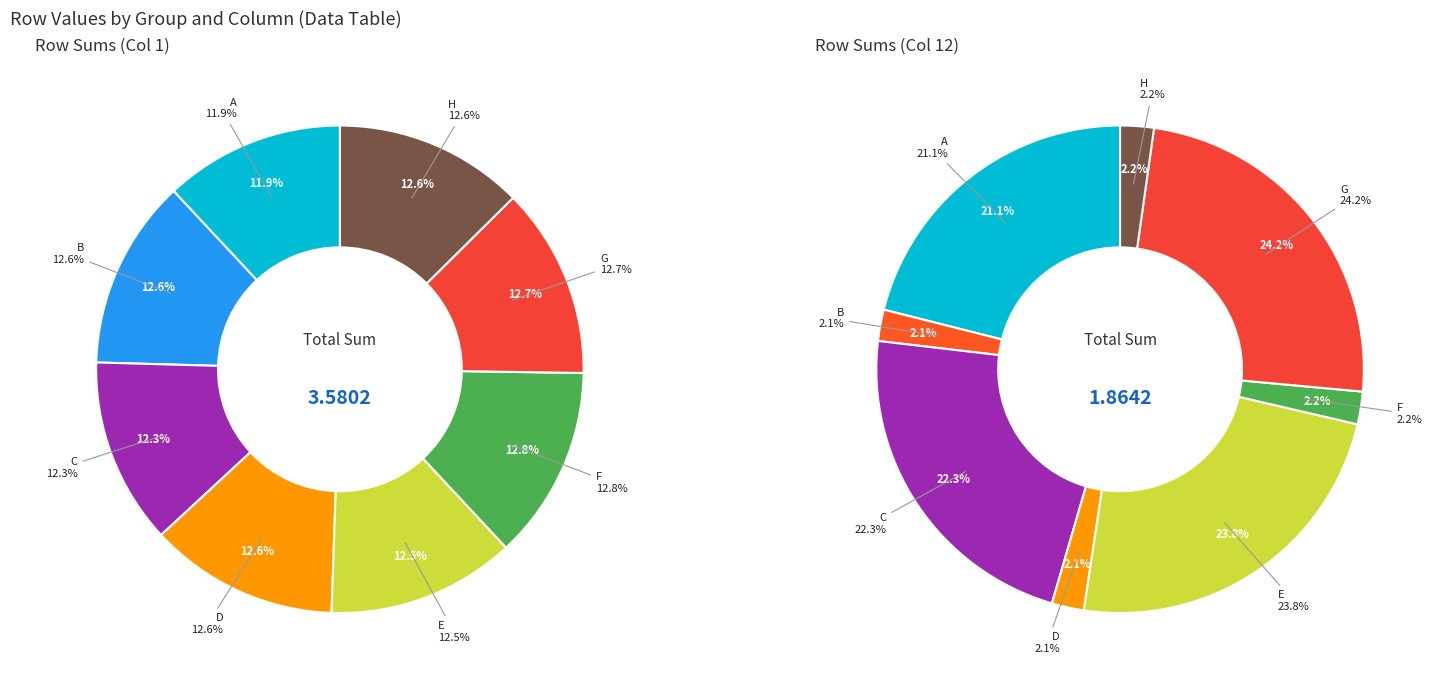

Which slice is the smallest?

A